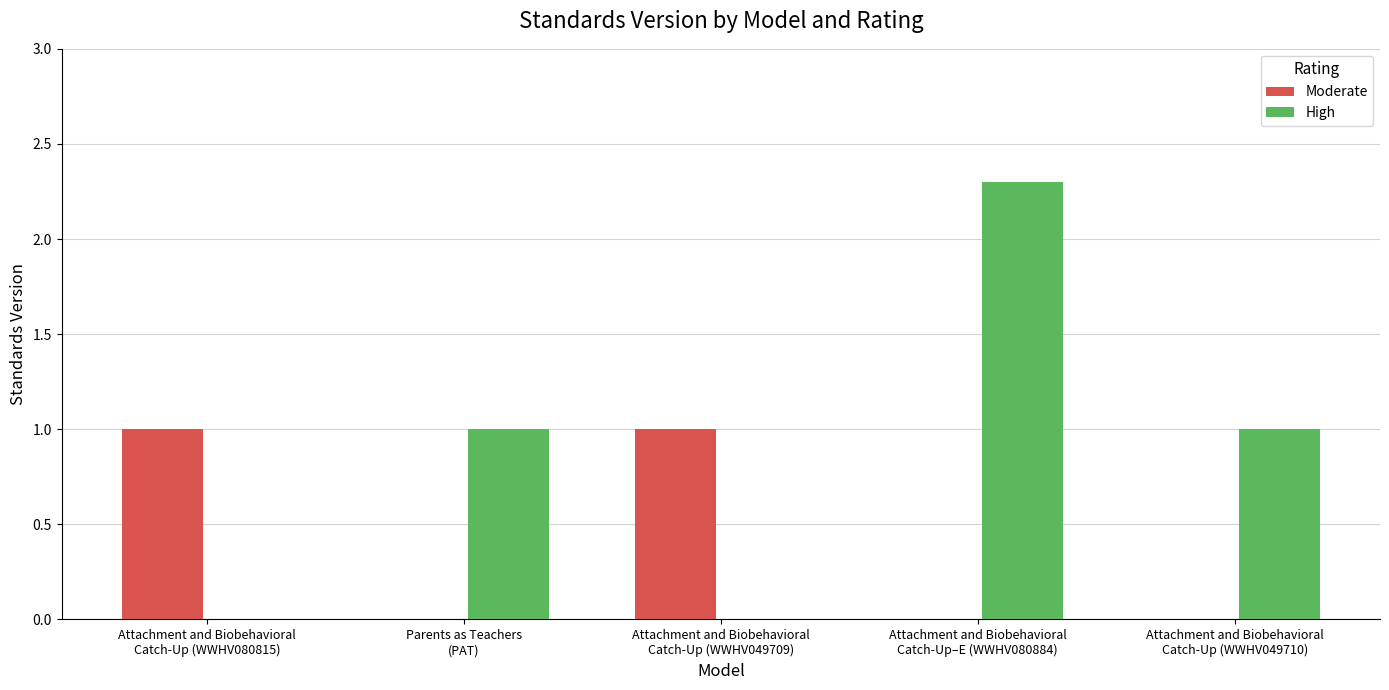

What is the sum of all High values?

4.3